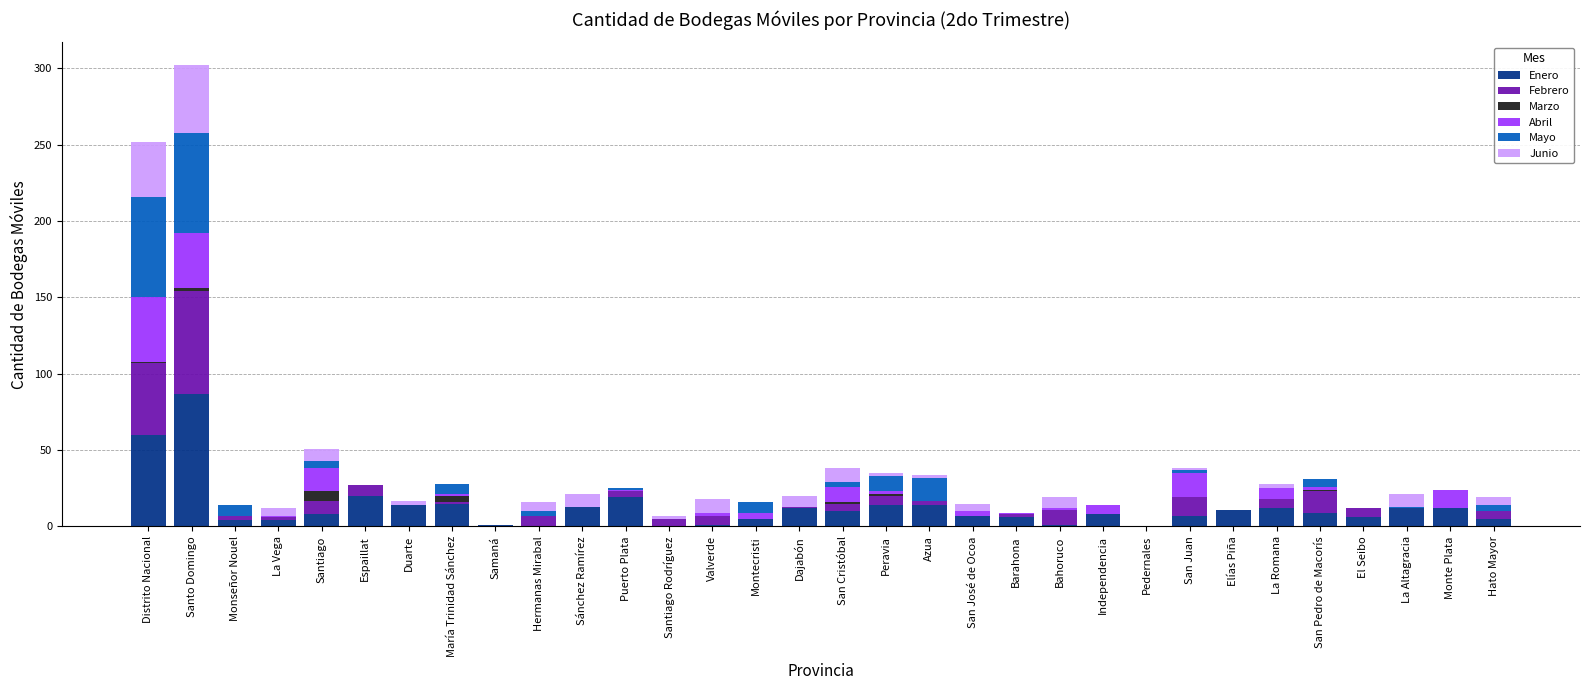

At which category is the sum across all series the highest?

Santo Domingo